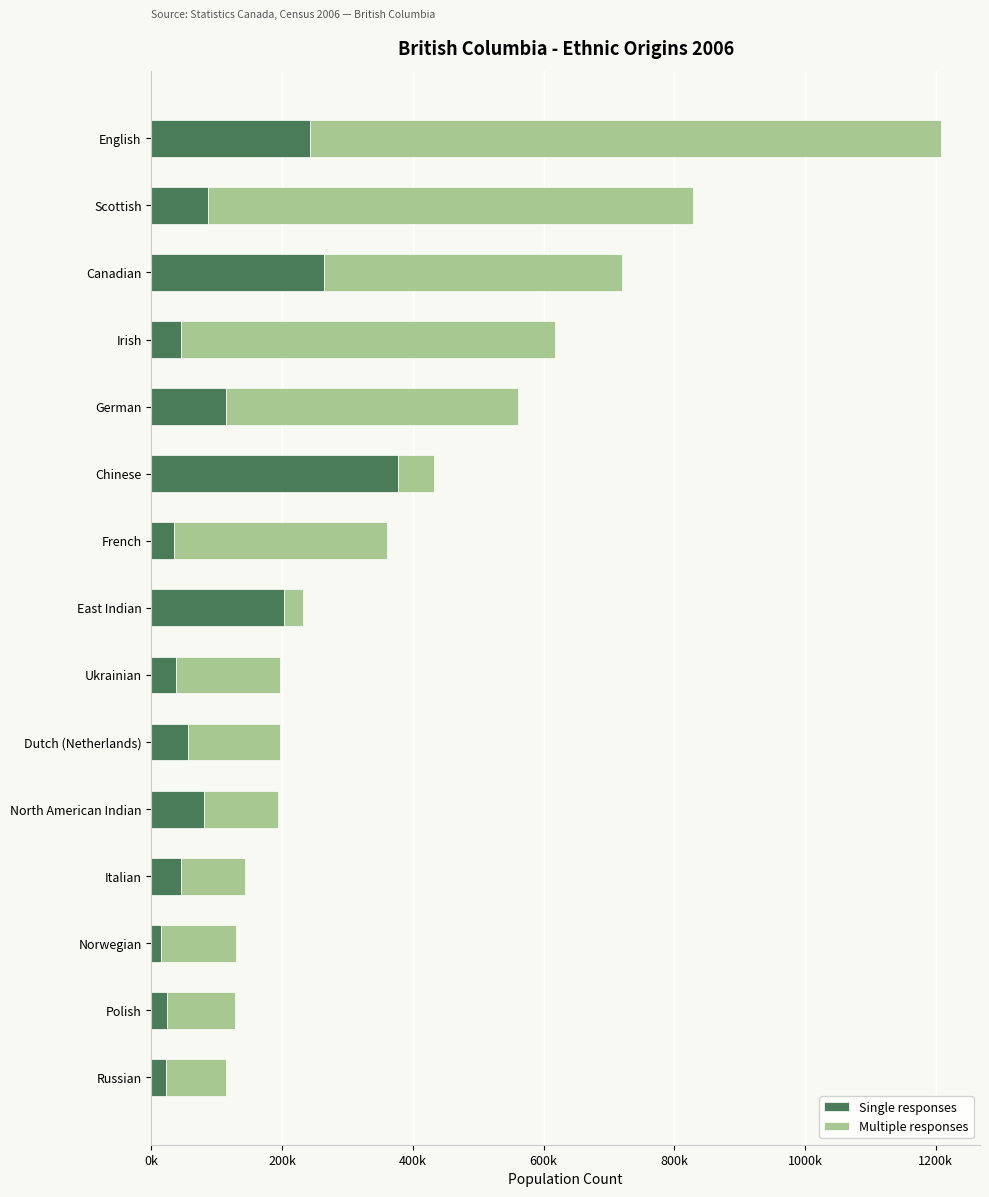

How many data points in Single responses are above 56660?

7